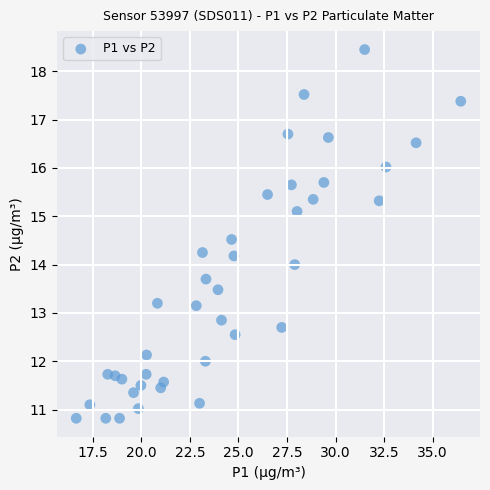

What is the range of Y values (max minus min)?

7.6